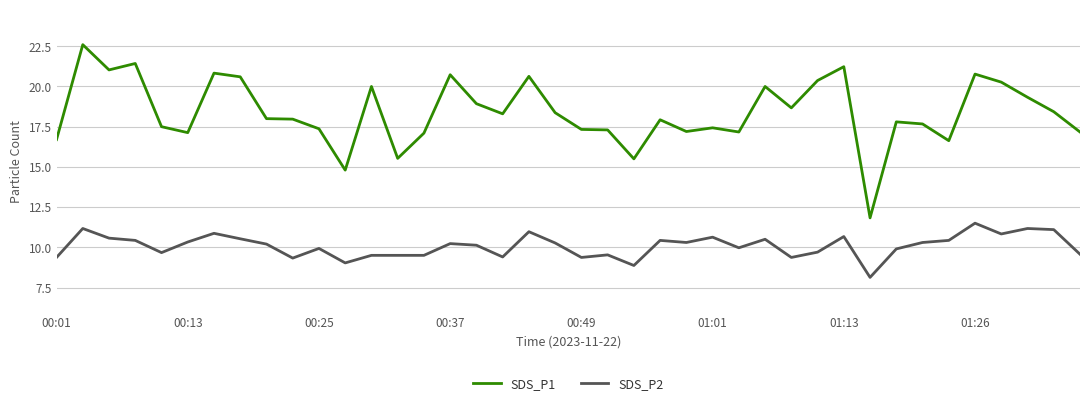

Which series has the largest total across all categories?

SDS_P1